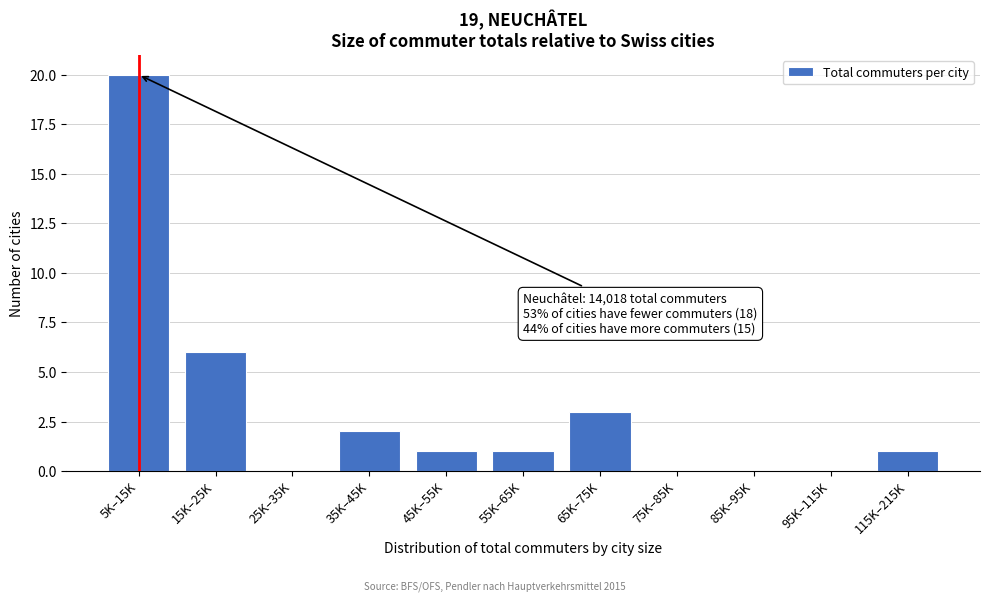

Reading left to right, extract all data points from this chart.

5K–15K=20	15K–25K=6	25K–35K=0	35K–45K=2	45K–55K=1	55K–65K=1	65K–75K=3	75K–85K=0	85K–95K=0	95K–115K=0	115K–215K=1